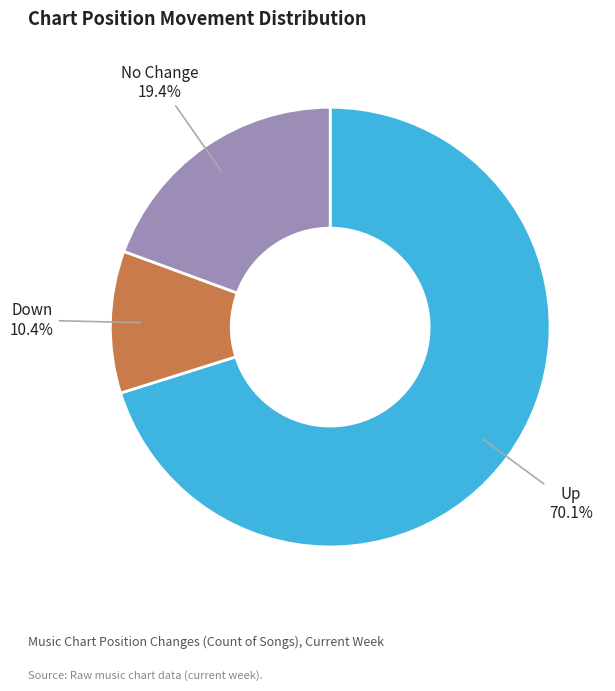

Does any single category account for the majority?

Yes